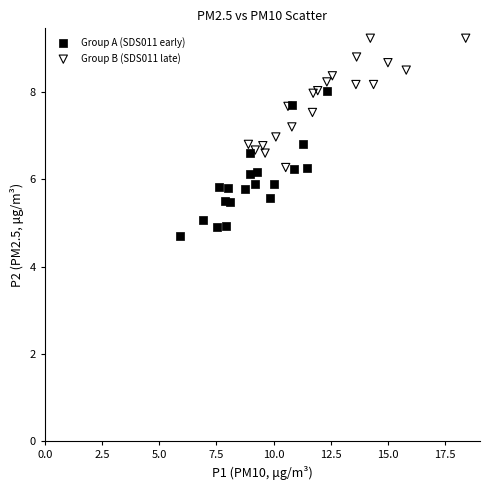

Which series contains the lowest Y value?

Group A (SDS011 early)